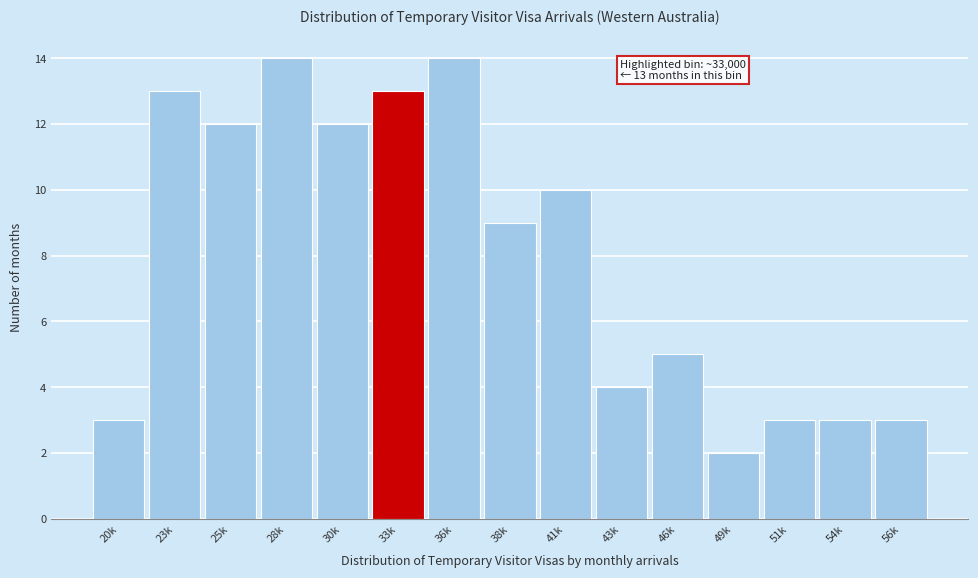

Reading left to right, transcribe all the data shown in this chart.

3	13	12	14	12	13	14	9	10	4	5	2	3	3	3